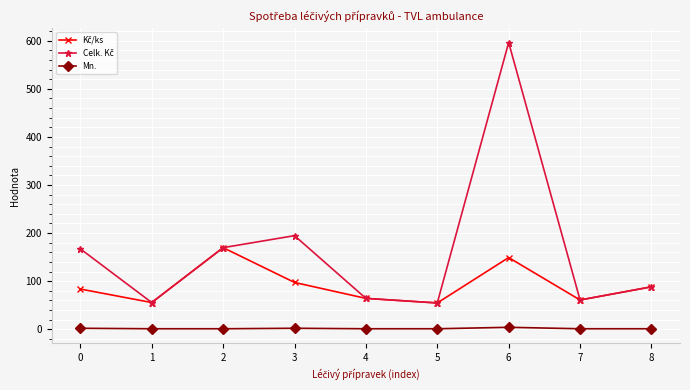

At which category is the sum across all series the highest?

6